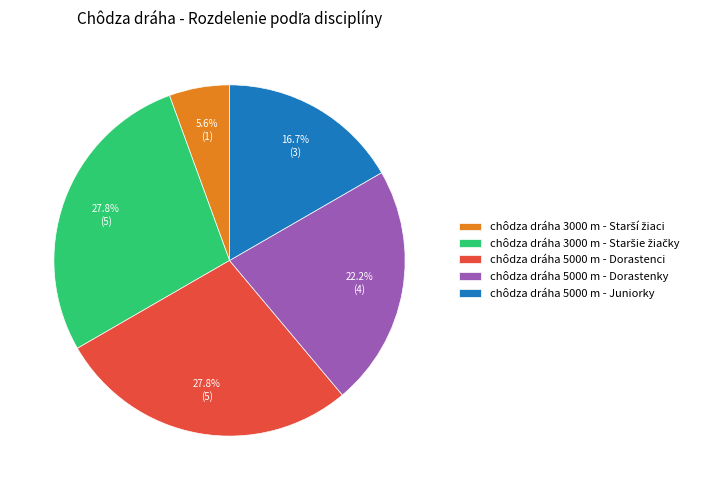

Is it true that chôdza dráha 5000 m - Juniorky is 26% of the pie?

False